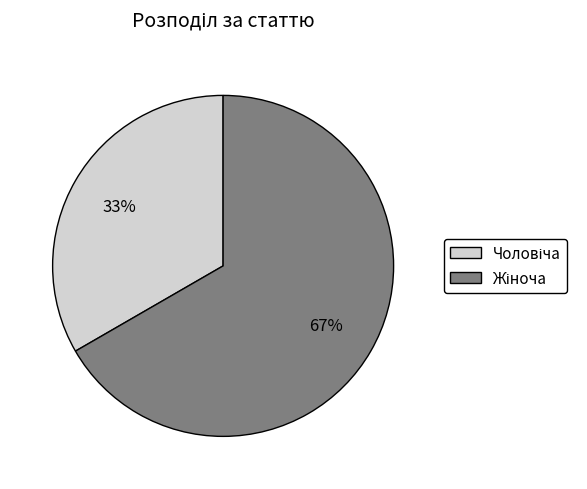

Count the number of slices in the pie.

2